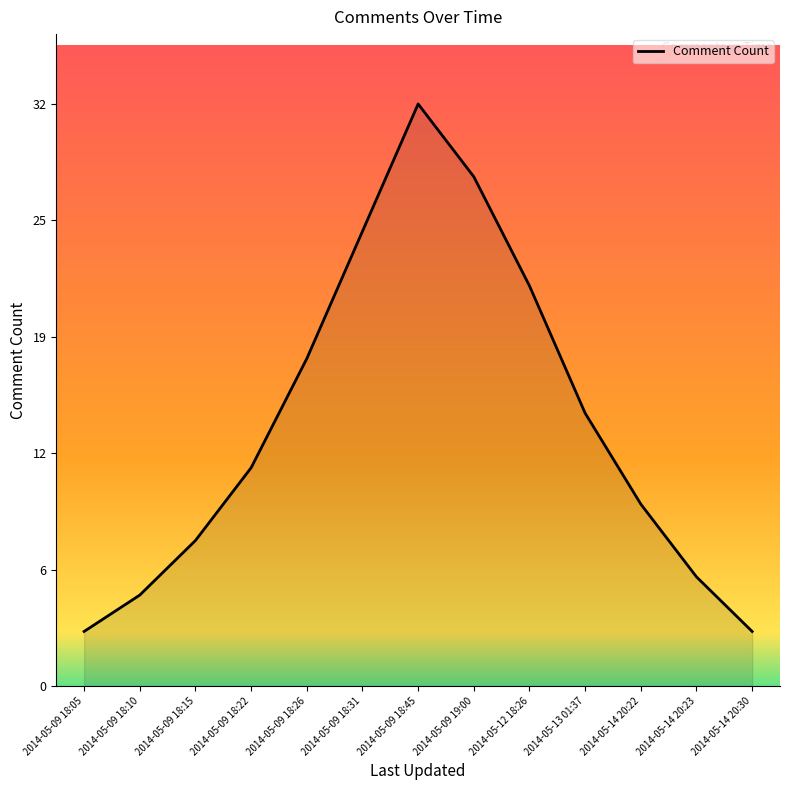

Is it true that the value at 2014-05-14 20:30 is 3?

True